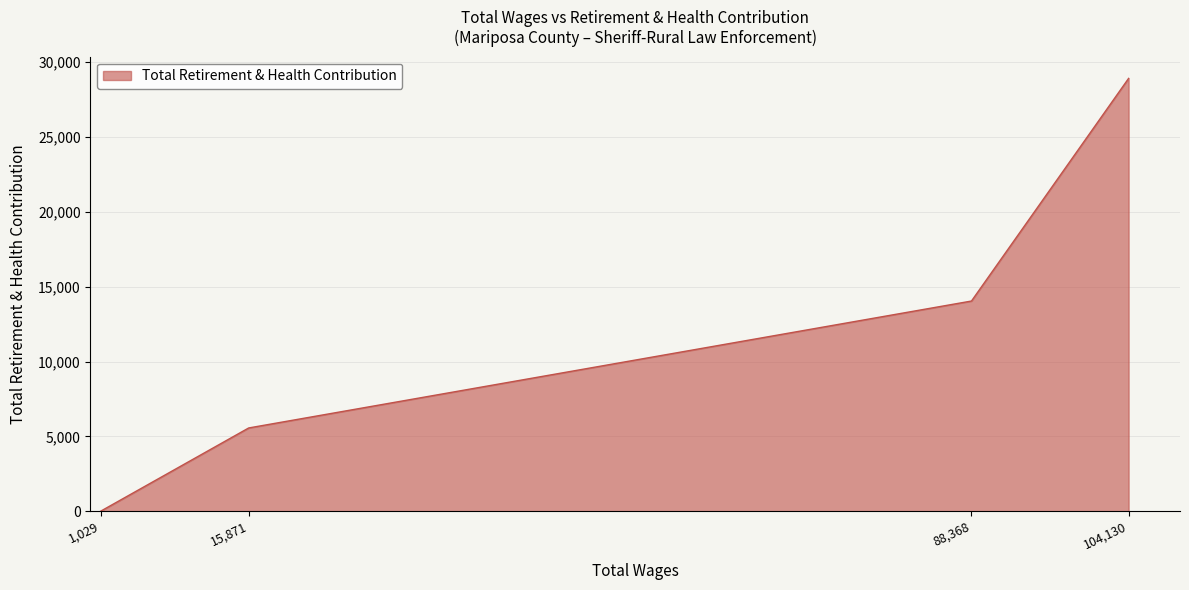

How many values are above zero?

3